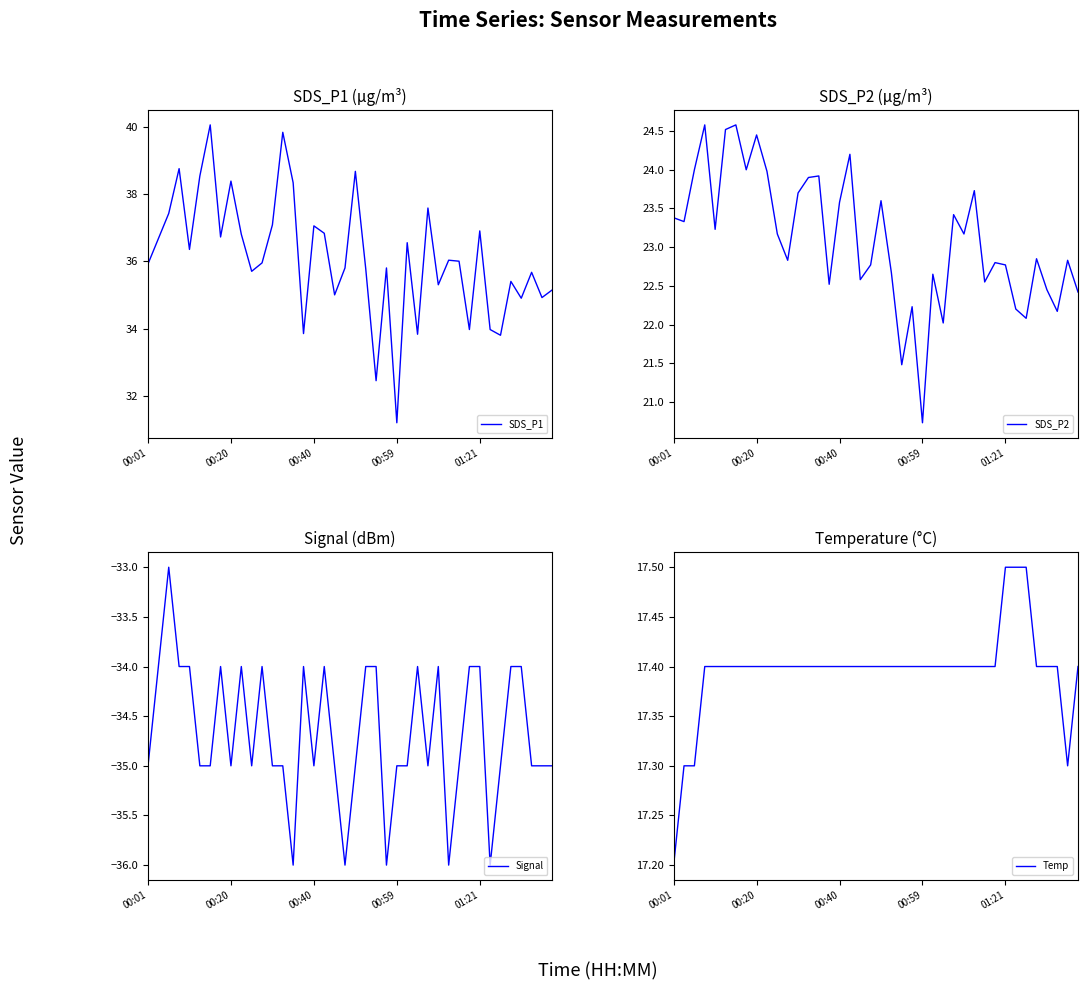

What is the value of the SDS_P1 point at the 25th from the left?

31.2